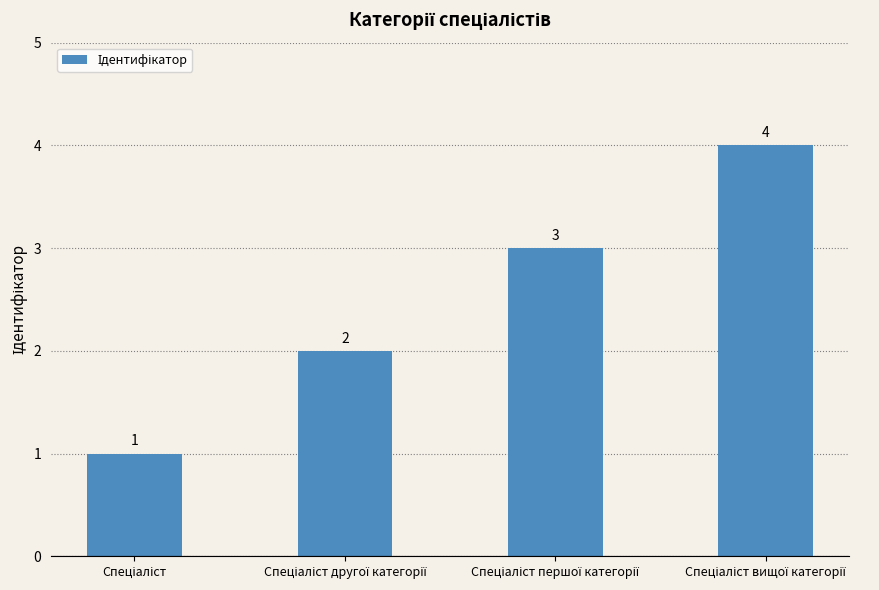

What is the maximum value shown in the chart?

4